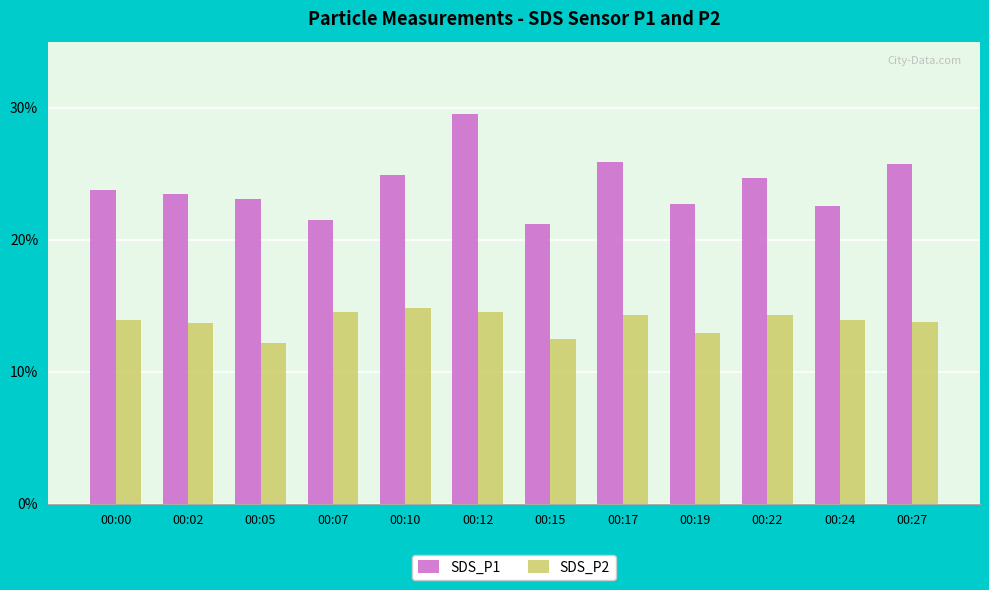

What is the difference between the maximum and second lowest values in the SDS_P2 series?

2.3